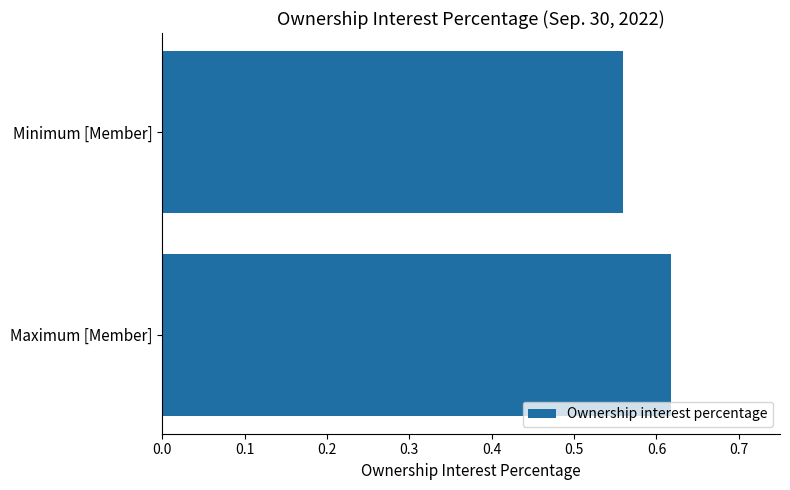

List the labels in order of value, smallest first.

Minimum [Member], Maximum [Member]